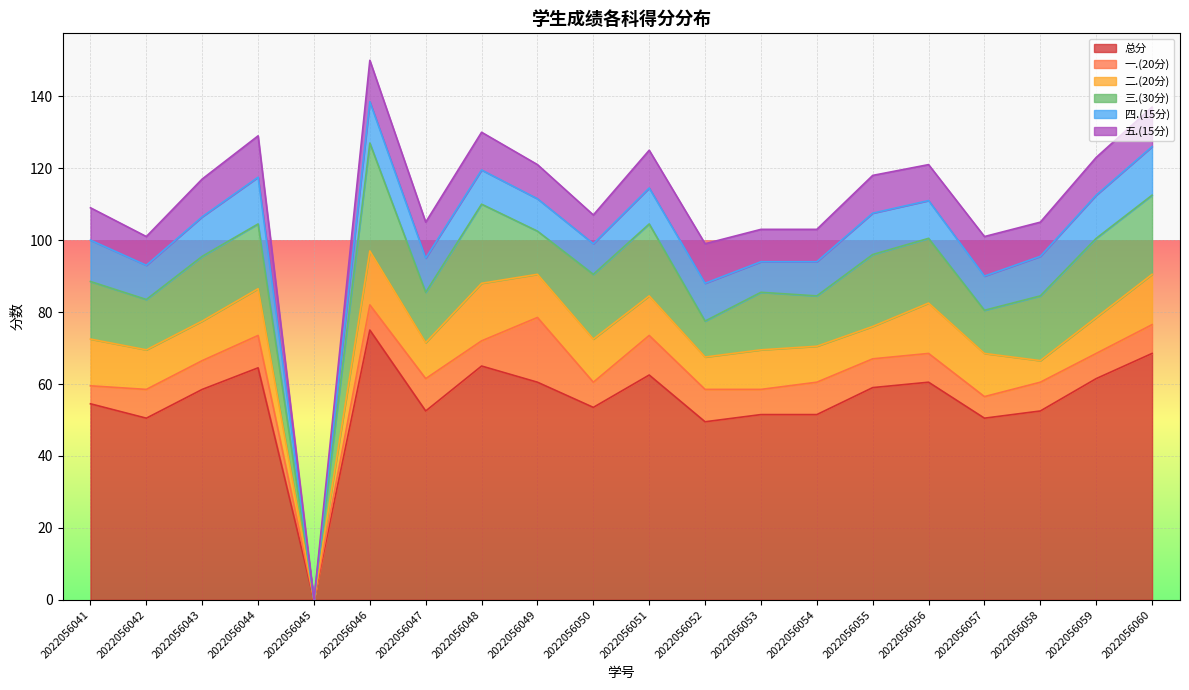

At which category is the sum across all series the highest?

2022056046